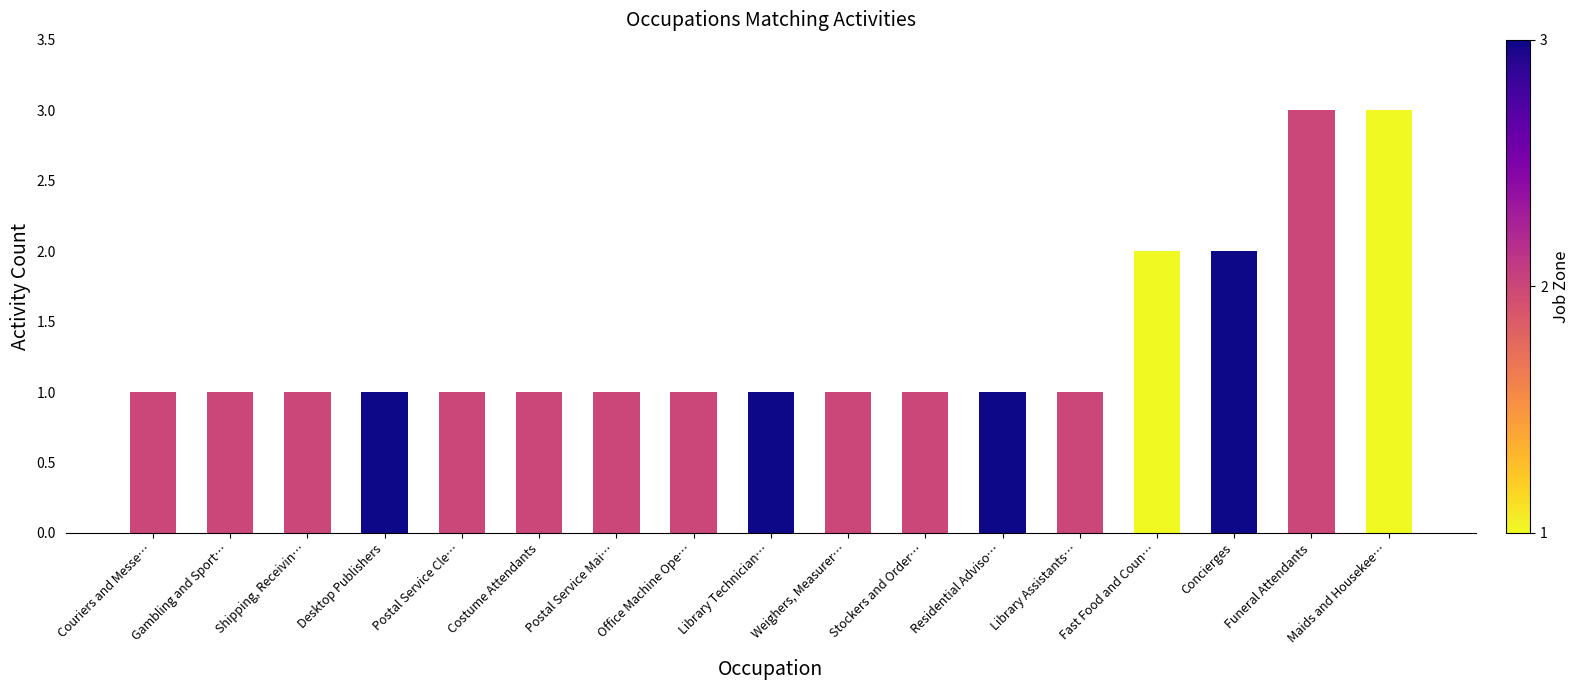

How many bars are there in total?

17